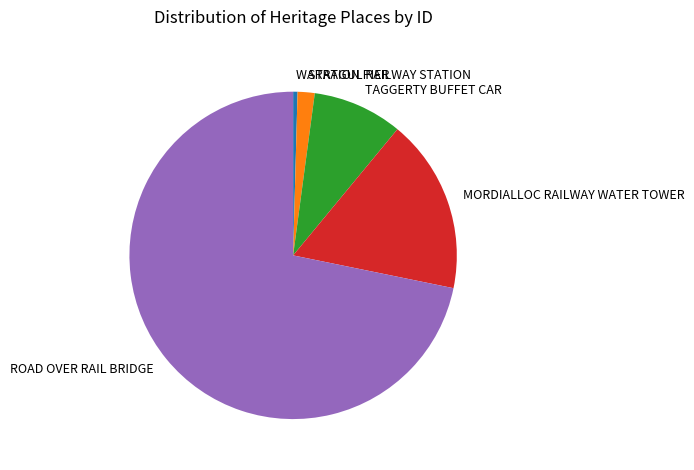

Count the number of slices in the pie.

5